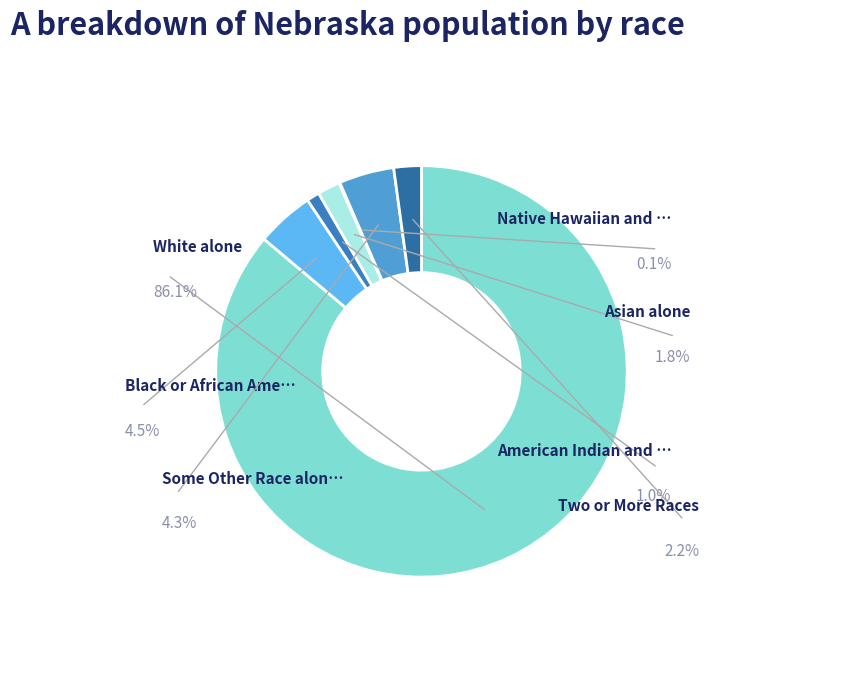

Combined, what portion of the pie is Asian alone and Some Other Race alone?

6.1%